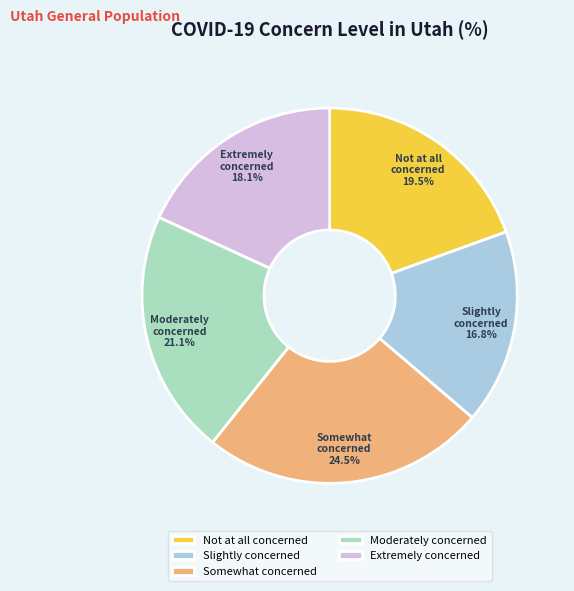

Is there a majority slice in this chart?

No